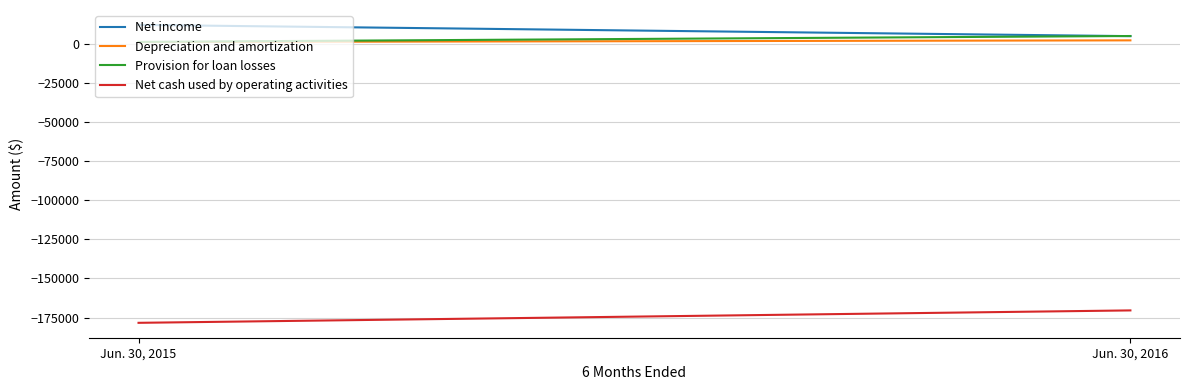

At which category is the sum across all series the highest?

Jun. 30, 2016